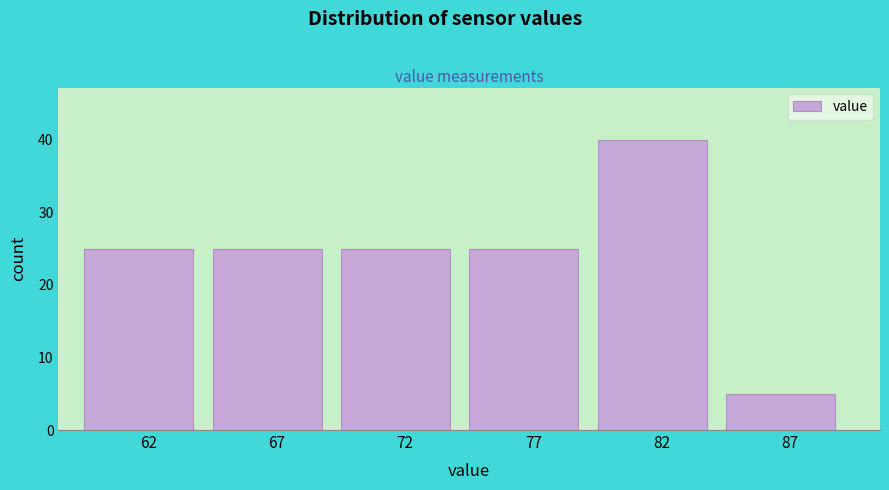

Reading left to right, list all the values displayed in this chart.

25	25	25	25	40	5